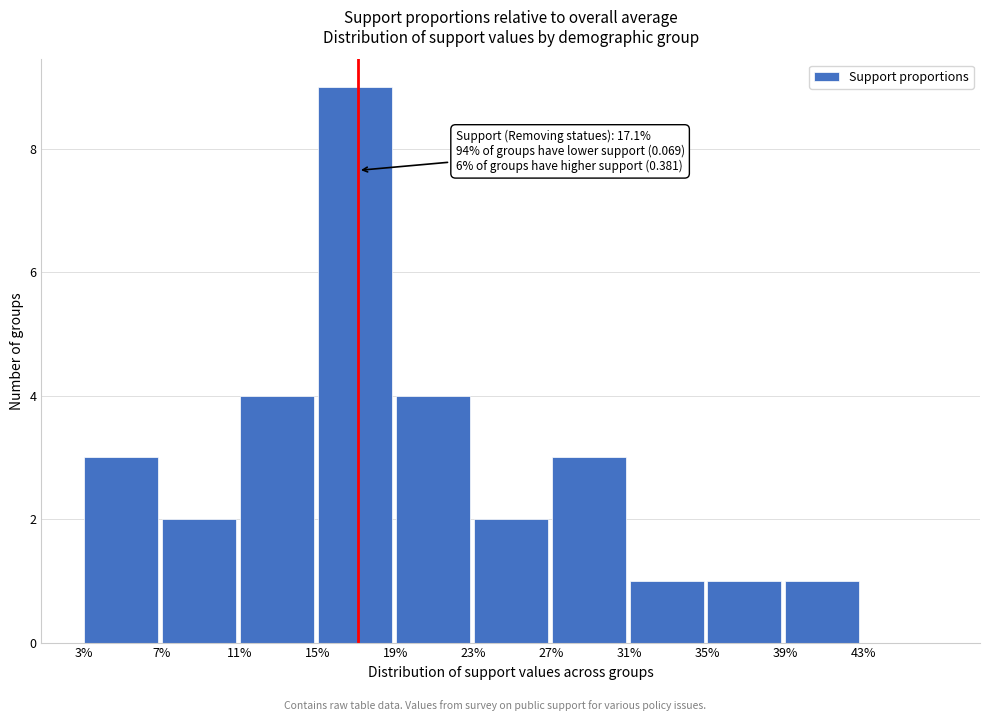

Reading left to right, list all the values displayed in this chart.

3%=3	7%=2	11%=4	15%=9	19%=4	23%=2	27%=3	31%=1	35%=1	39%=1	43%=0